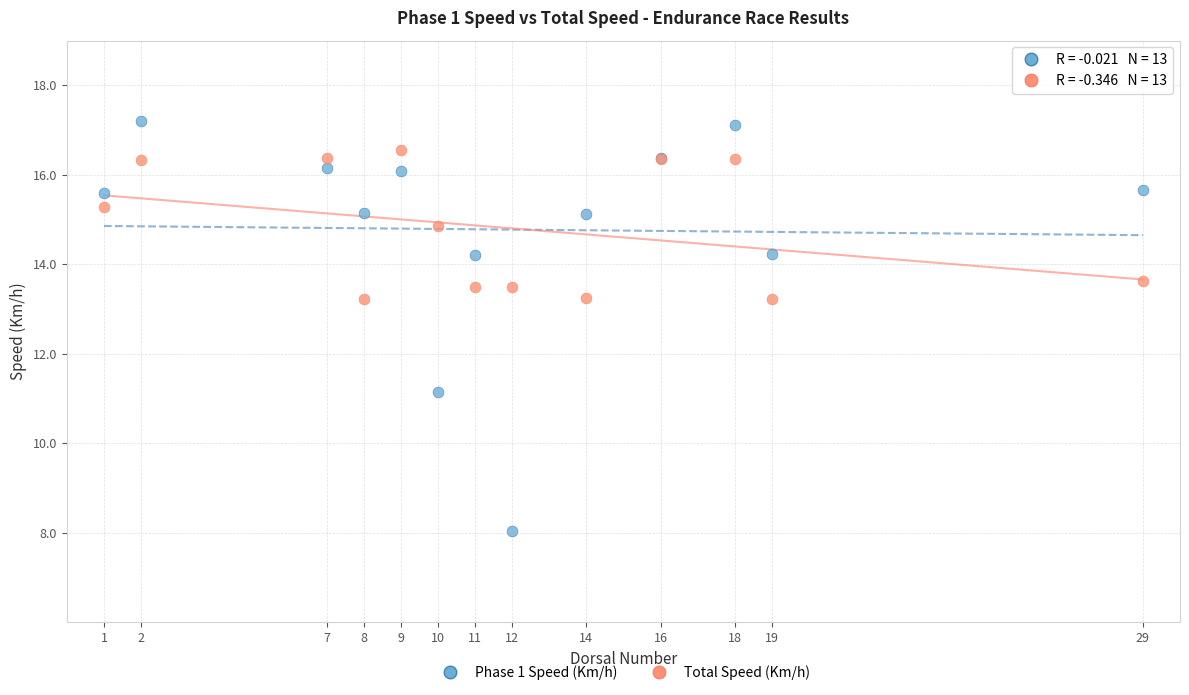

In the Phase 1 Speed (Km/h) series, what Y value is closest to 12?

11.1